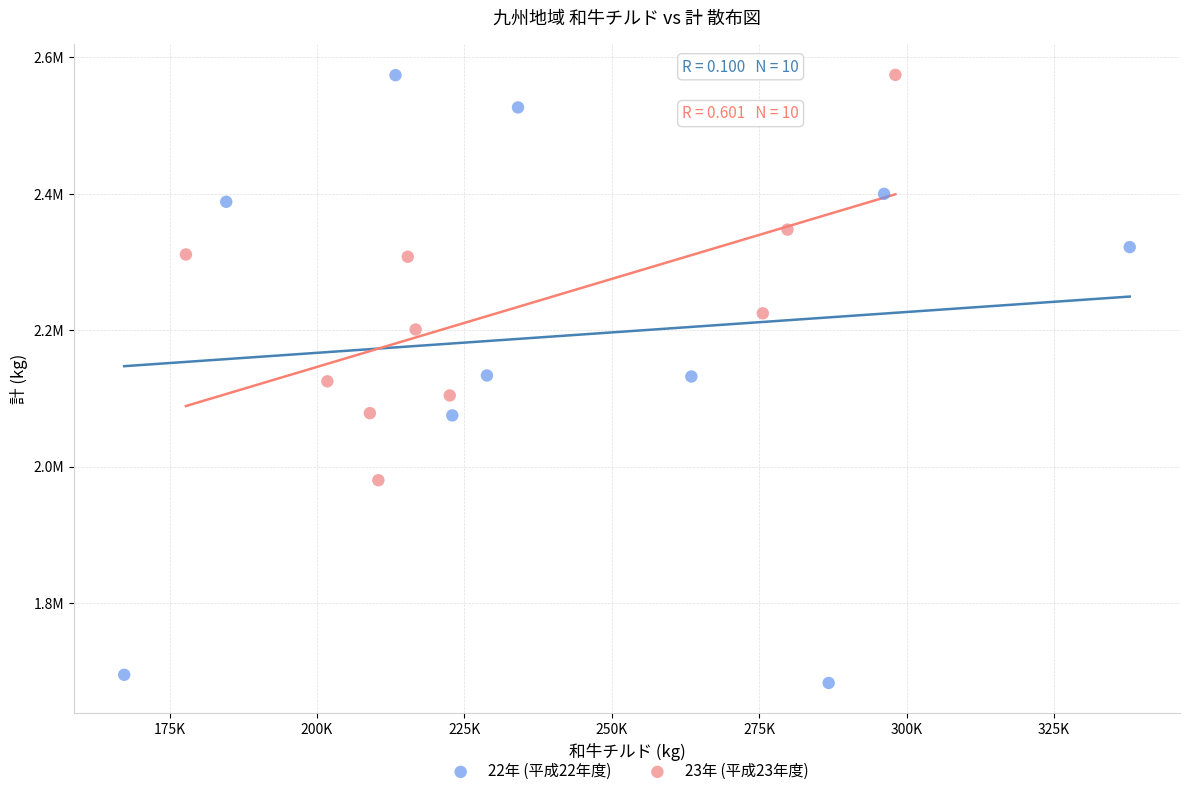

What are all the series names shown in the legend?

22年 (平成22年度), 23年 (平成23年度)